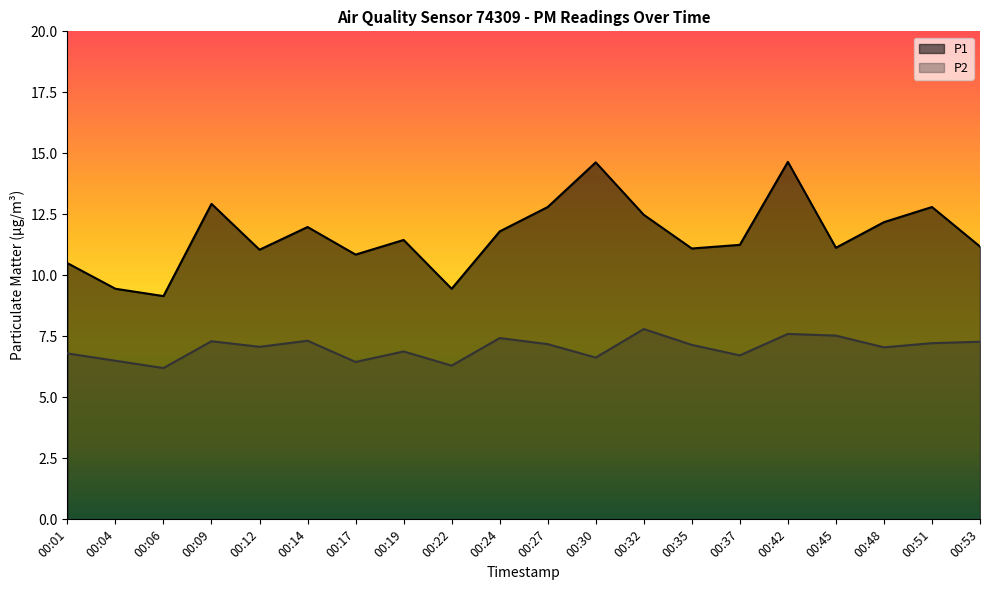

Does the chart have visible grid lines?

No